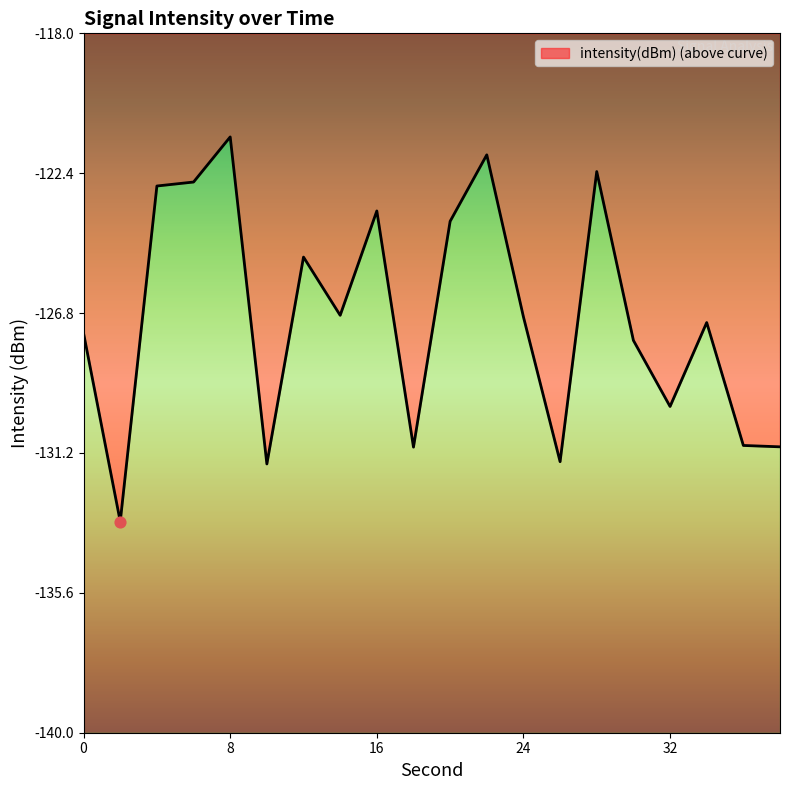

Between 8 and 18, which is larger?

8